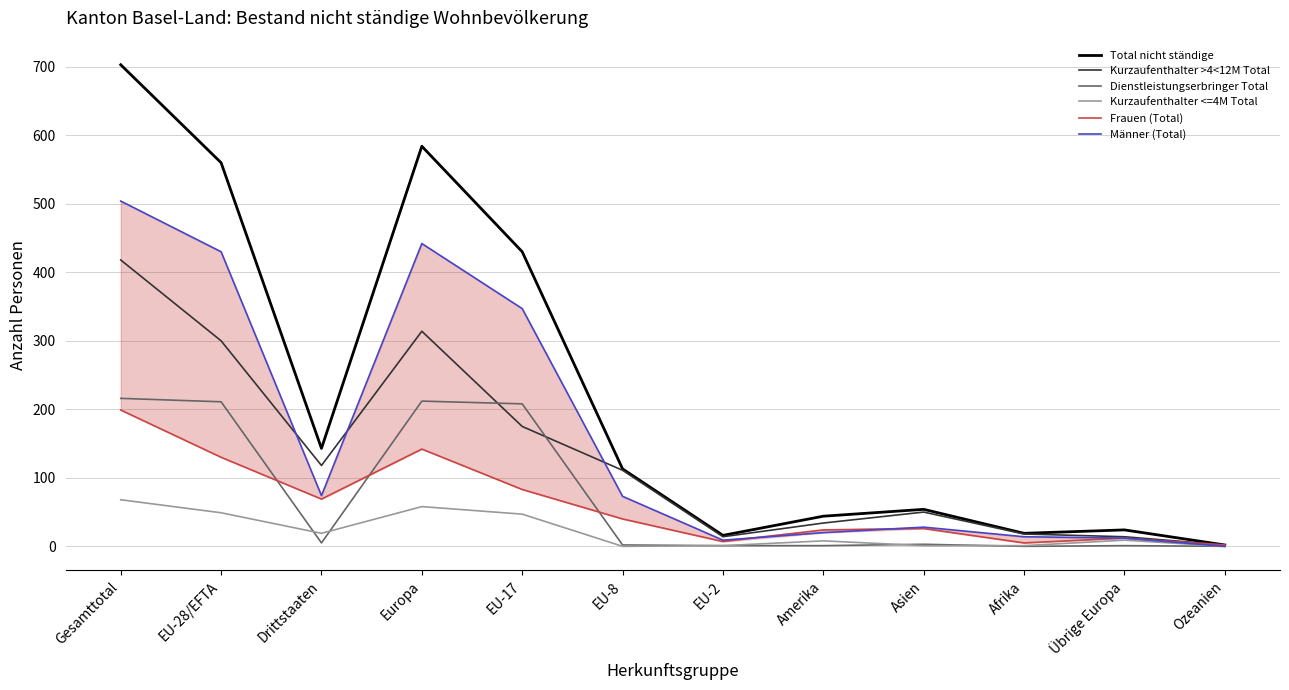

Which series ends up on top after the final intersection of Frauen (Total) and Dienstleistungserbringer Total?

Frauen (Total)